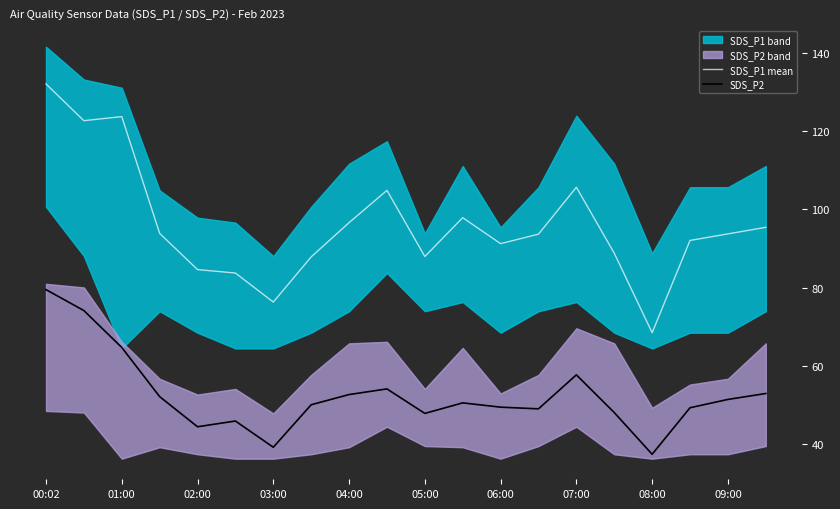

Does the chart have visible grid lines?

No